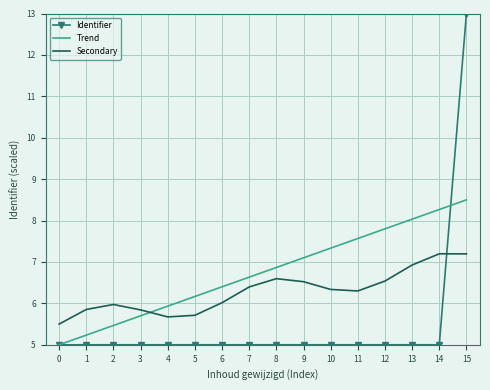

Is it true that Trend equals 8.5 at 15?

True